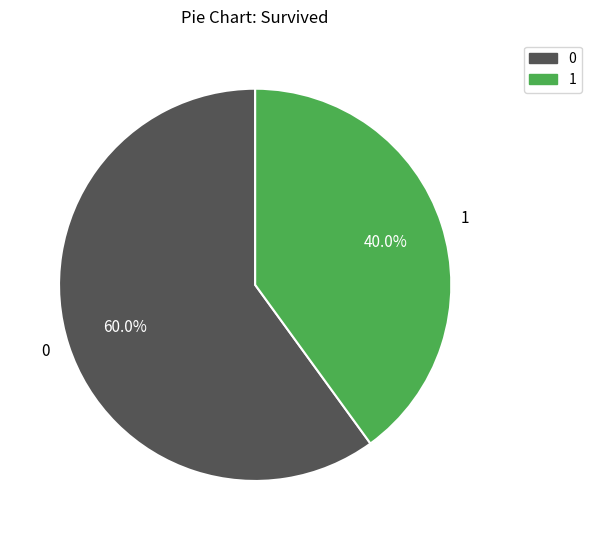

Is there a majority slice in this chart?

Yes